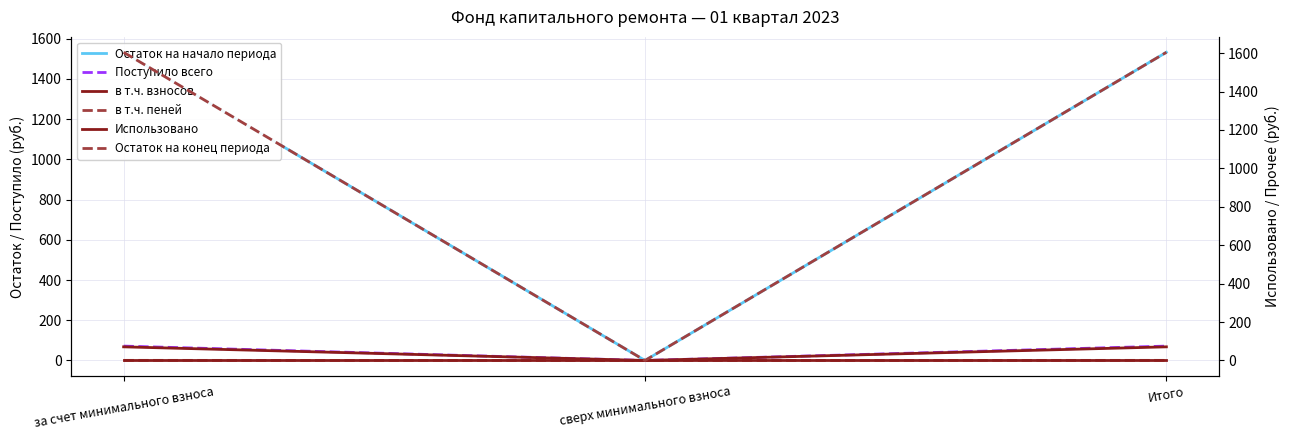

What is the difference between the в т.ч. взносов values at сверх минимального взноса and Итого?

70.9